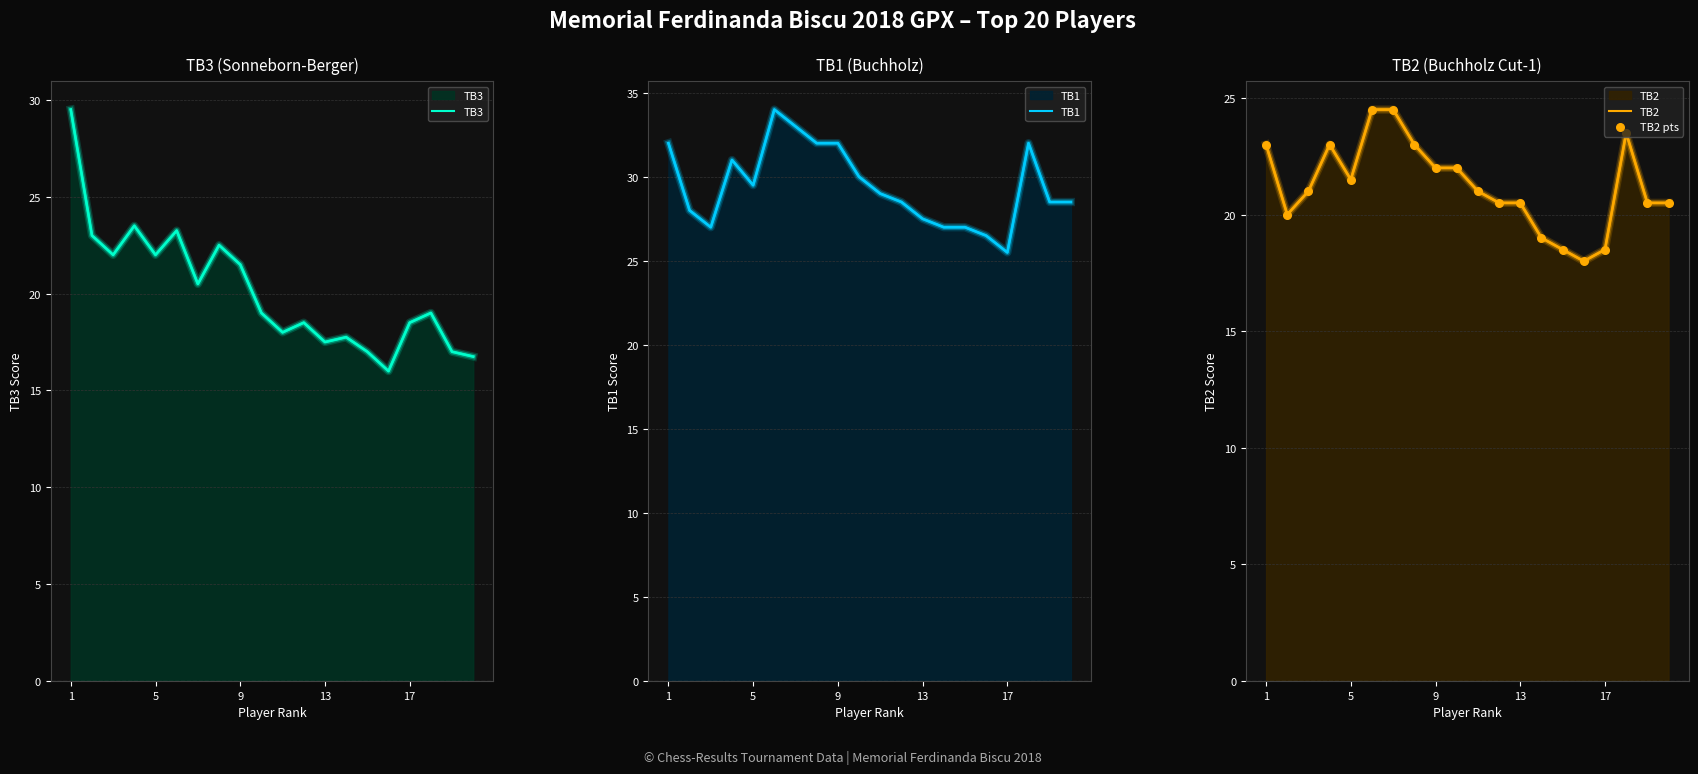

Which series contains the highest Y value?

TB1